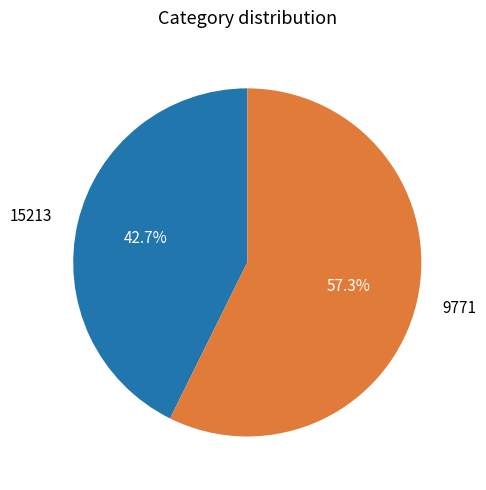

What percentage do 9771 and 15213 together represent?

100.0%